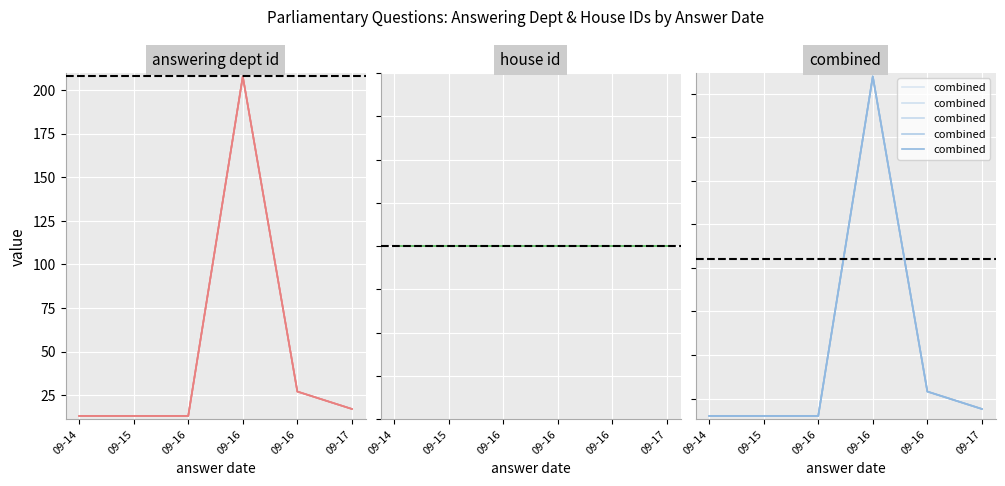

True or false: combined and answering dept id intersect in this chart.

False